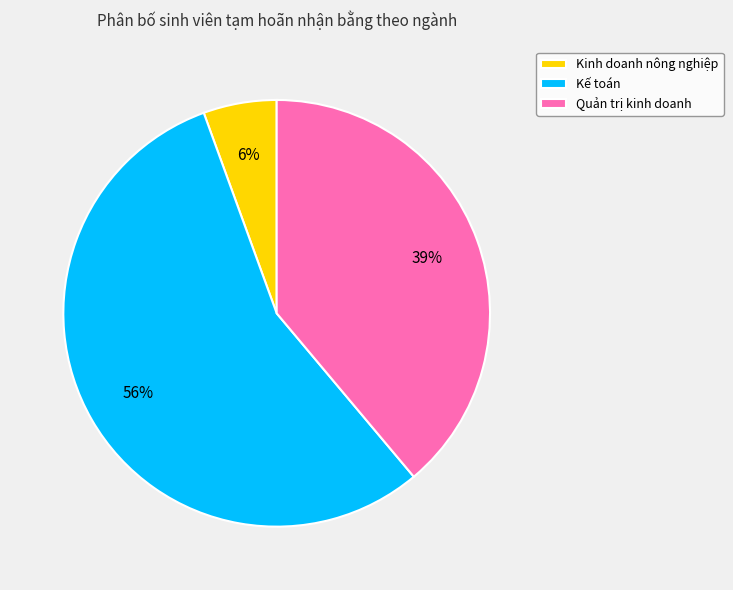

To the nearest percent, what is the difference between the Kinh doanh nông nghiệp and Kế toán slice percentages?

50%